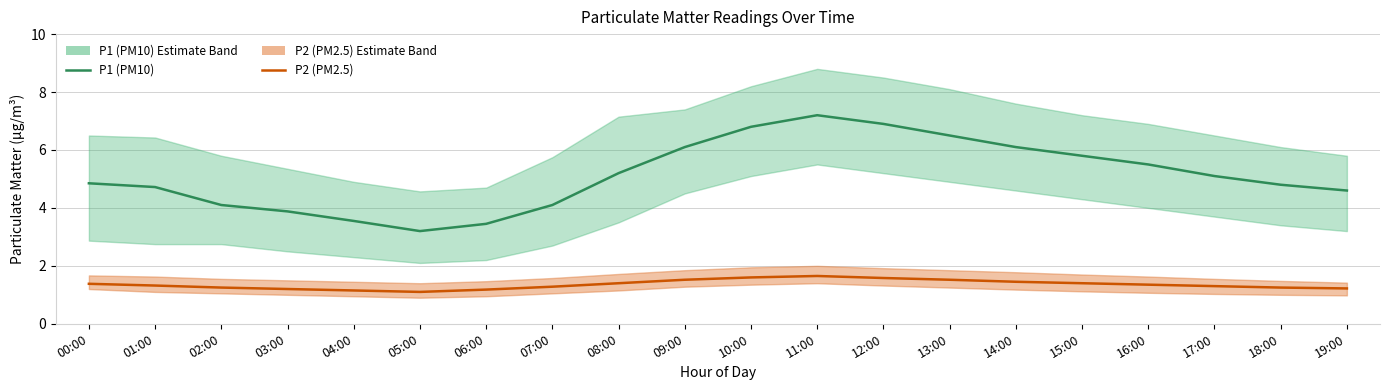

What is the difference between the highest and lowest values at 13:00?

5.0